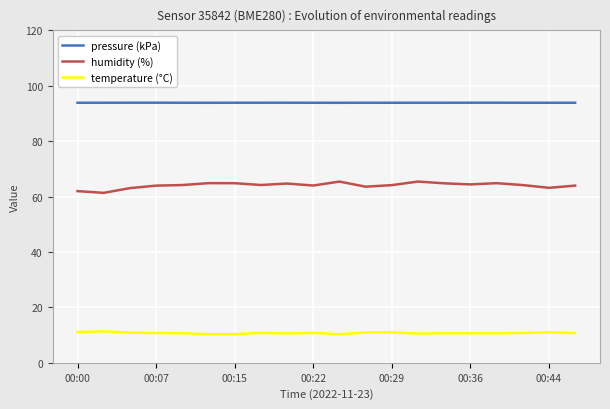

At how many categories does at least one series exceed 47?

20